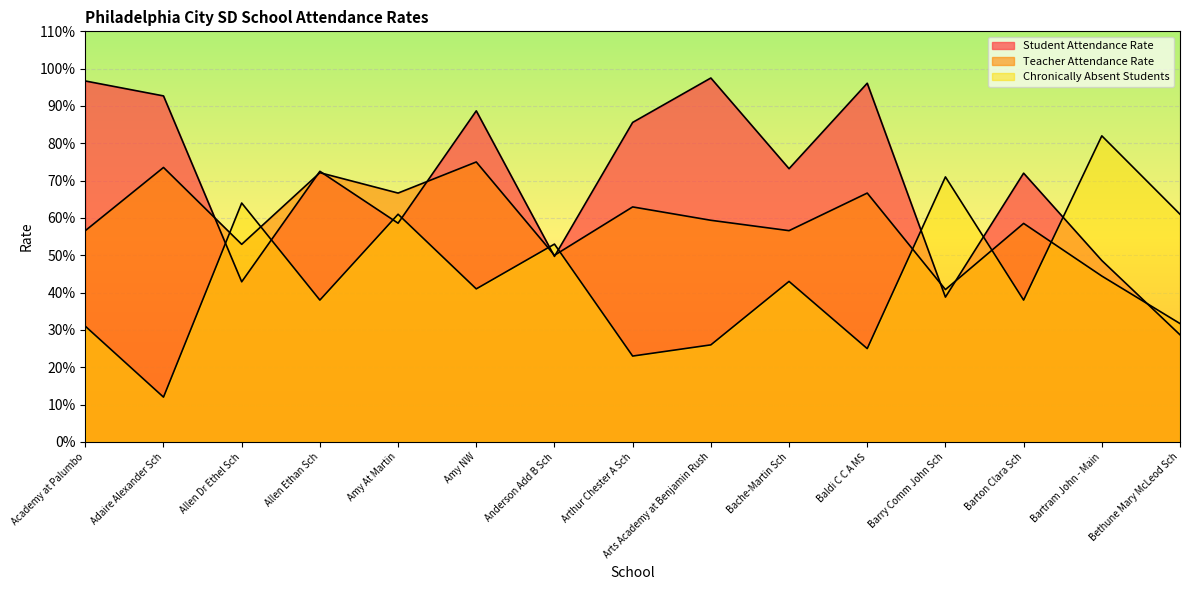

How many interior local valleys does the Teacher Attendance Rate series have?

5